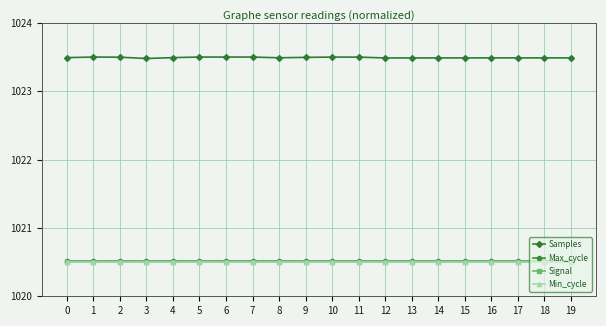

What is the sum of the Signal values at 15 and 1?

2041.0